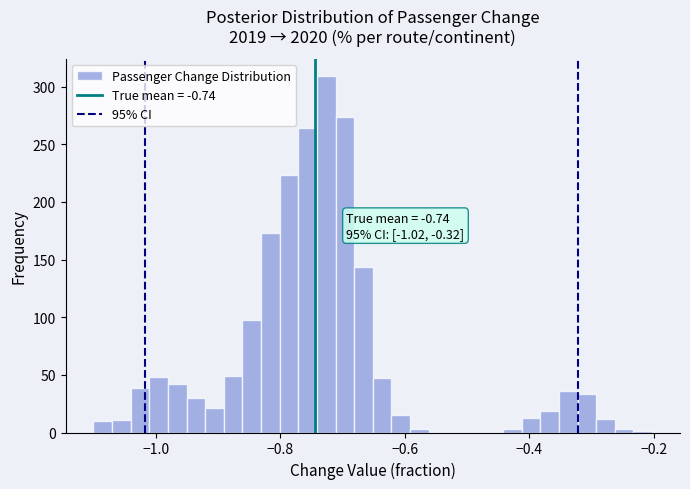

Read against the x-axis, roughly where is the centre of the tallest bar?

-0.72